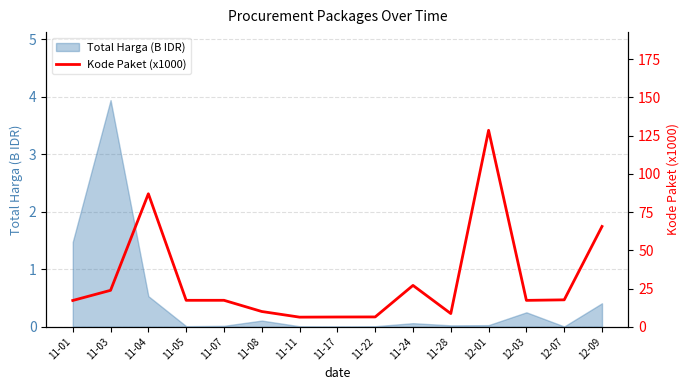

Which label corresponds to the largest value in the chart?

12-01